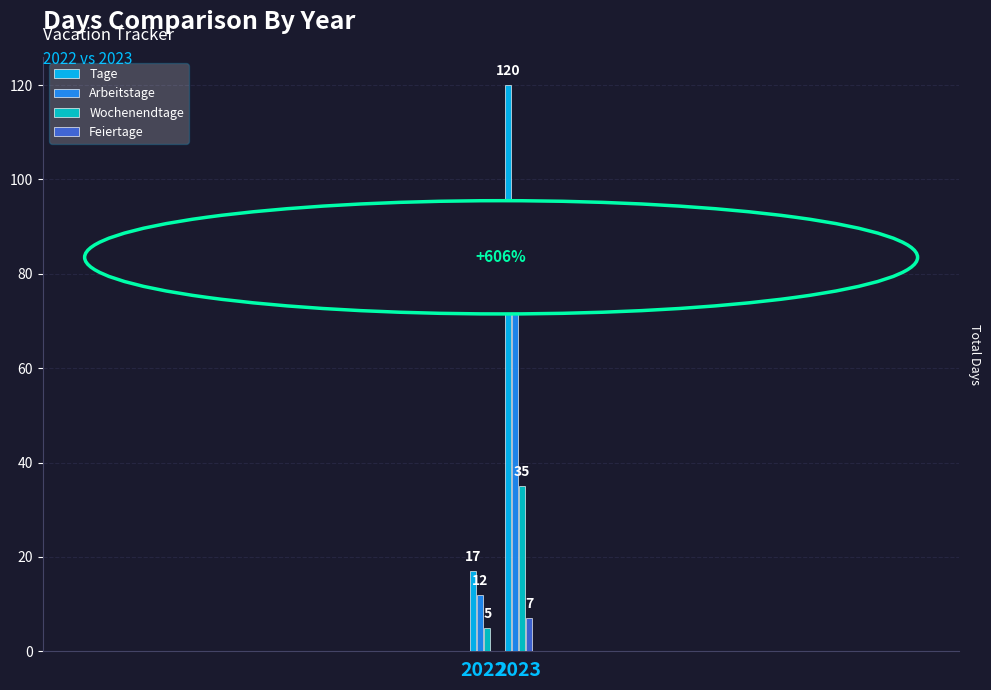

Between 2022 and 2023, which series saw the biggest shift?

Tage